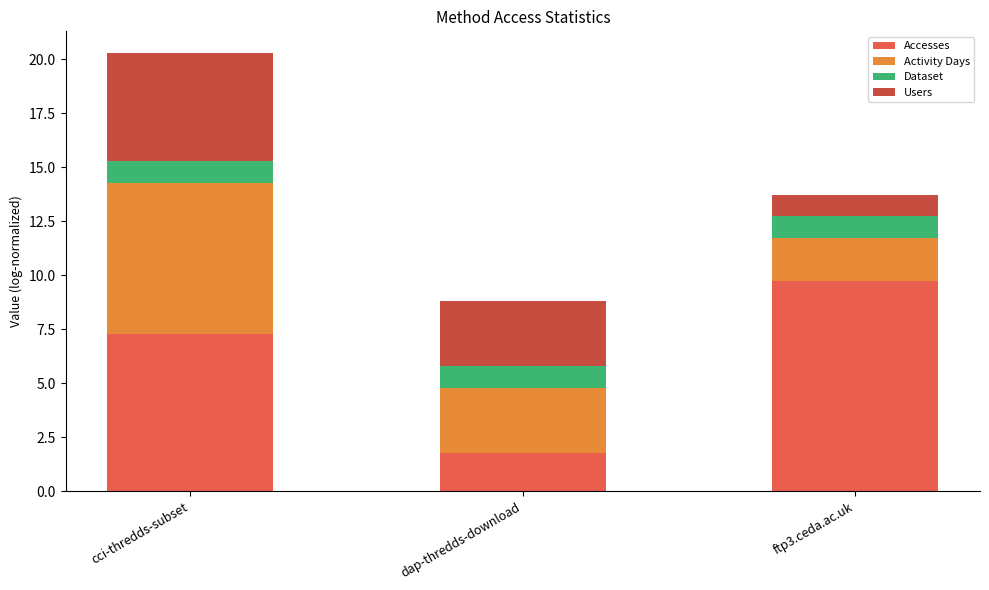

At which label does Accesses reach its minimum?

dap-thredds-download